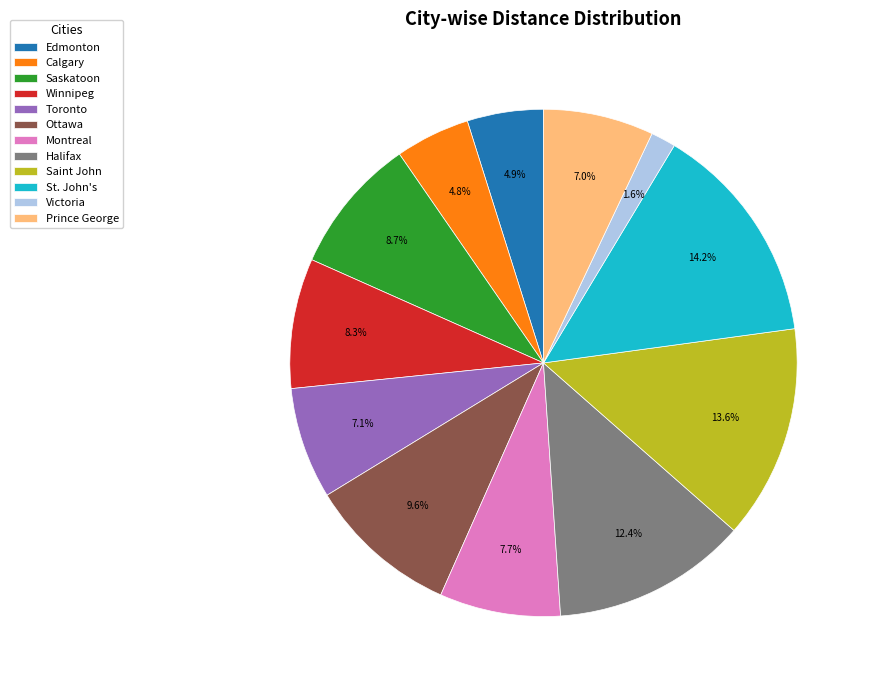

What portion of the pie excludes Winnipeg?

91.7%